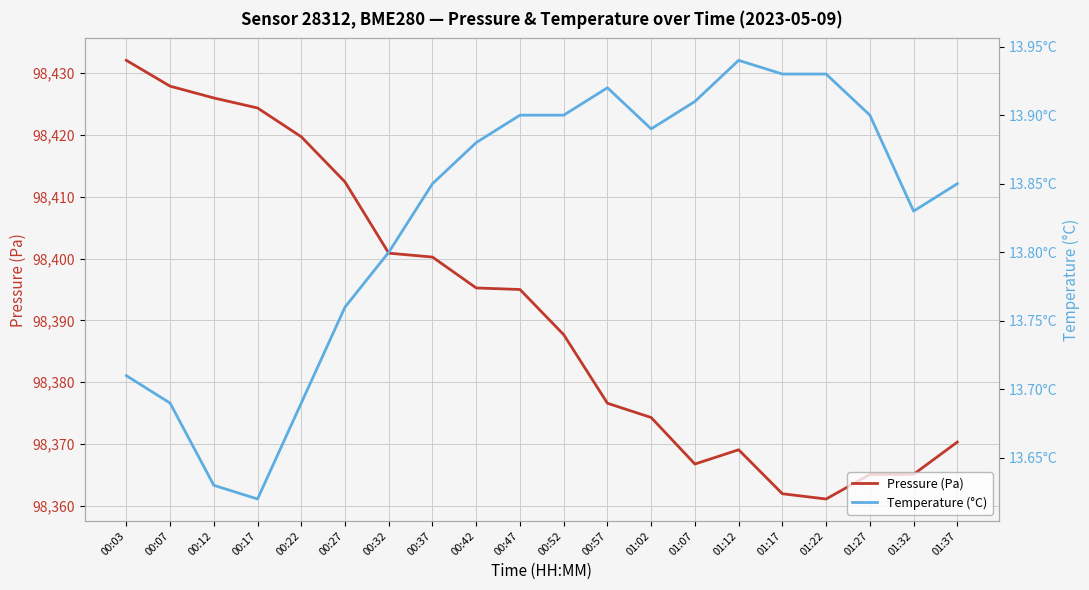

True or false: Temperature (°C) and Pressure (Pa) cross at least once.

False